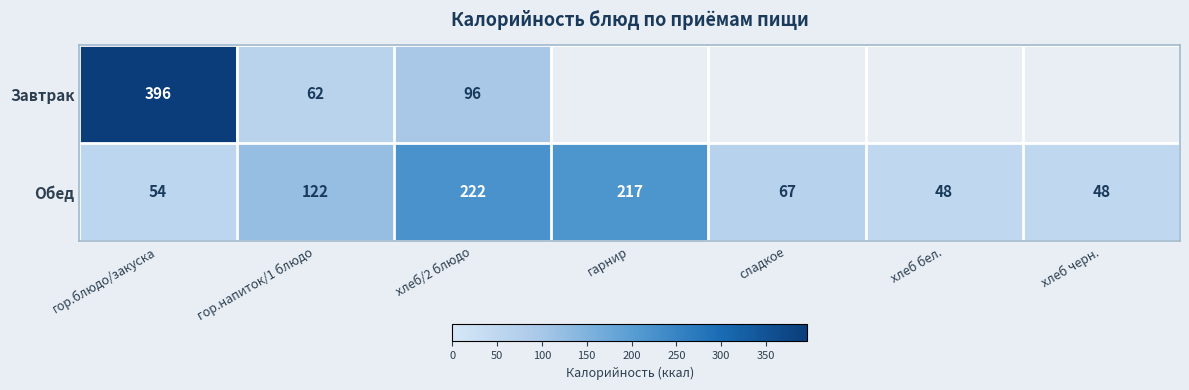

What is the average value of the Обед series?

111